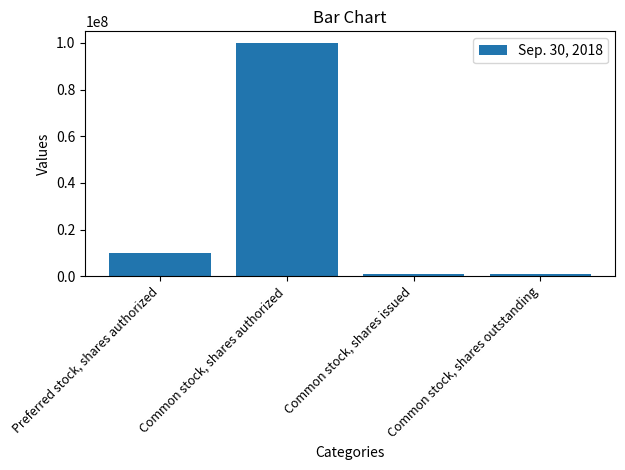

What is the greatest value displayed?

100000000